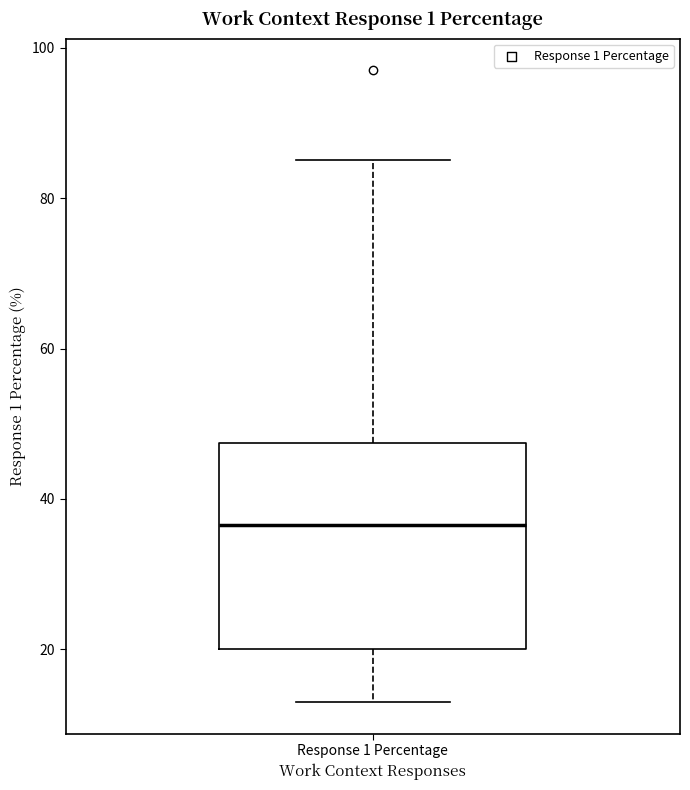

Read this box plot against the y-axis: the position of the median line, the range covered by the box, and the ends of both whiskers. The values are not printed on the chart, so give them approximately, as read against the axis.

median 36, box 20 to 48, whiskers 14 to 86